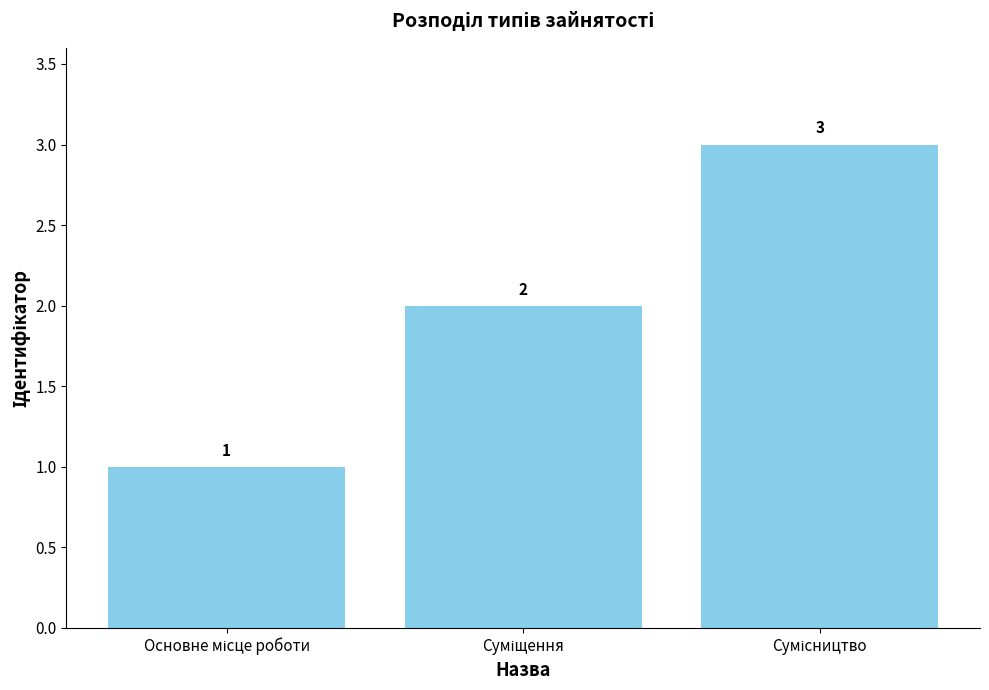

What is the minimum value shown in the chart?

1